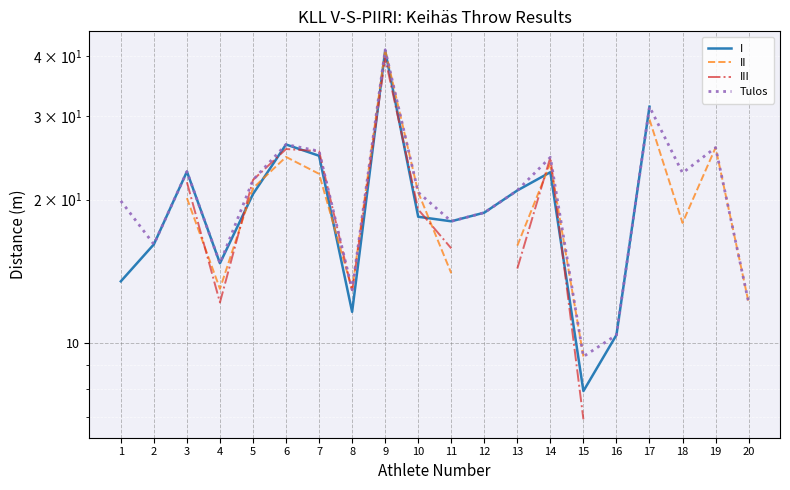

At which label does Tulos first exceed 20?

3